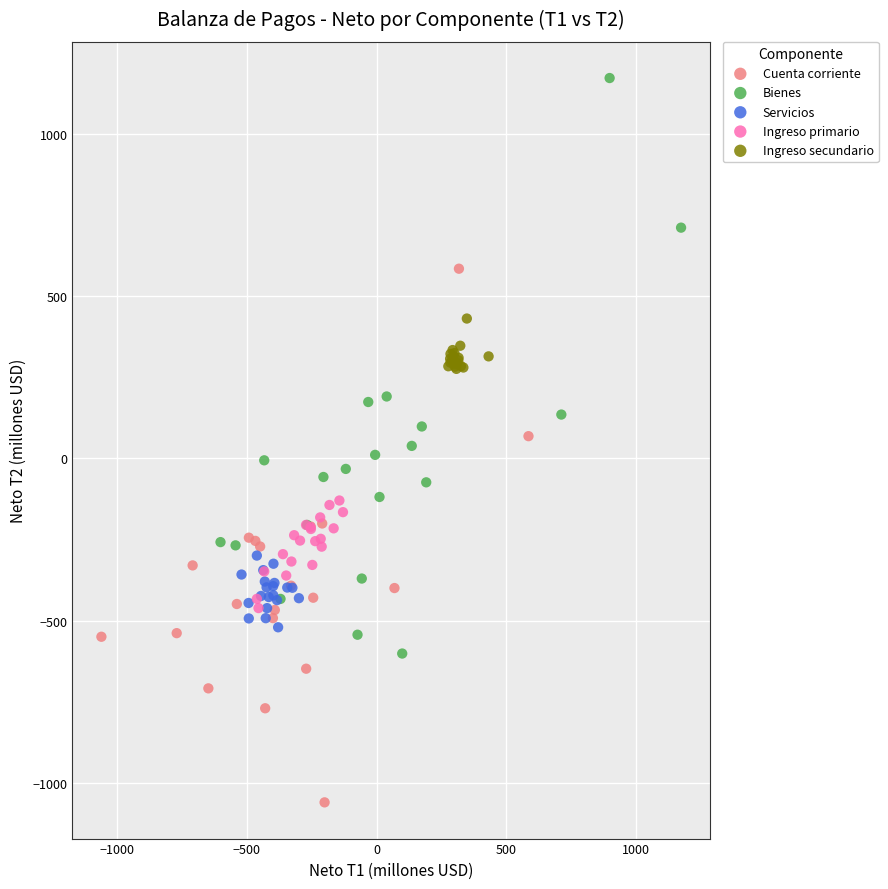

What are all the series names shown in the legend?

Cuenta corriente, Bienes, Servicios, Ingreso primario, Ingreso secundario